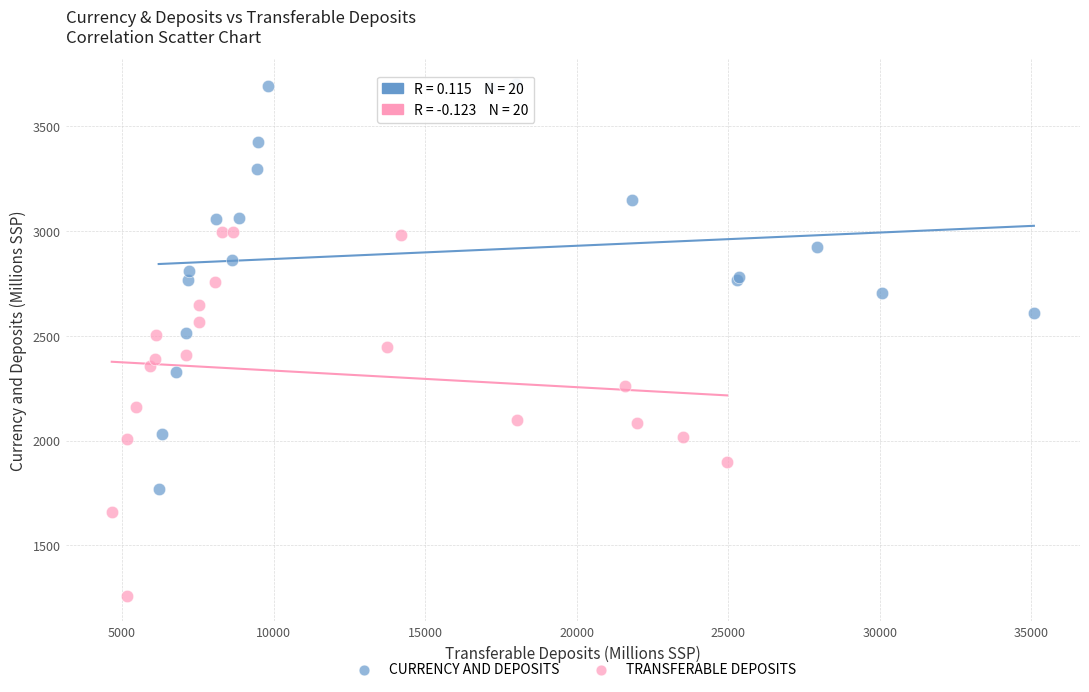

Which series contains the lowest Y value?

TRANSFERABLE DEPOSITS